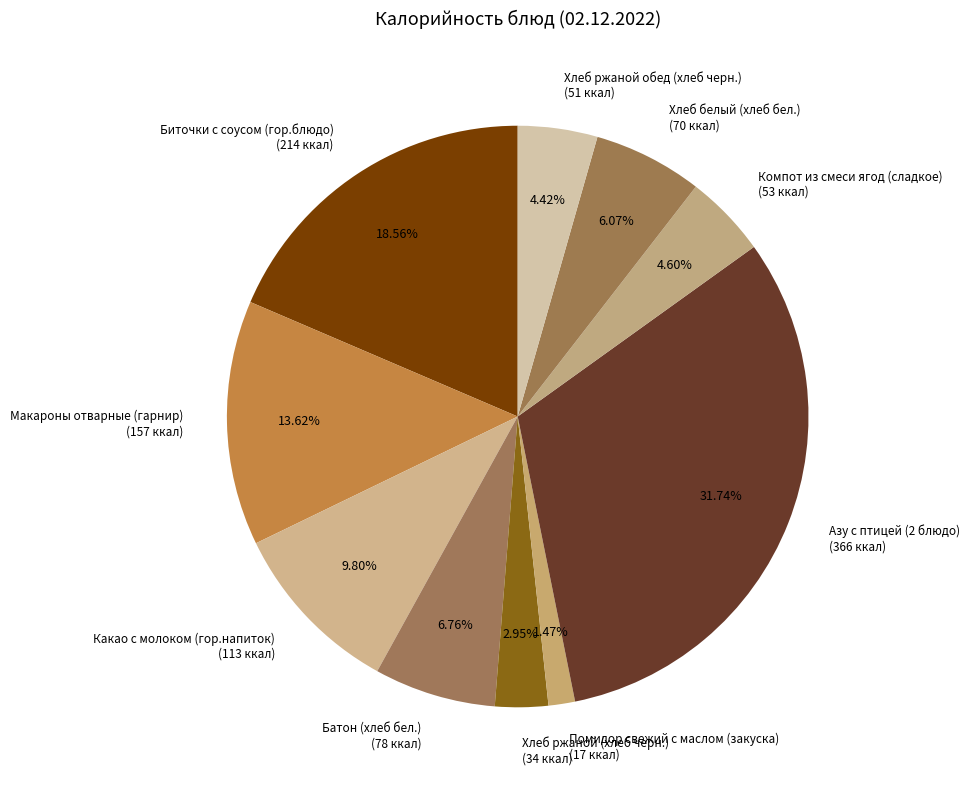

Does any single category account for the majority?

No